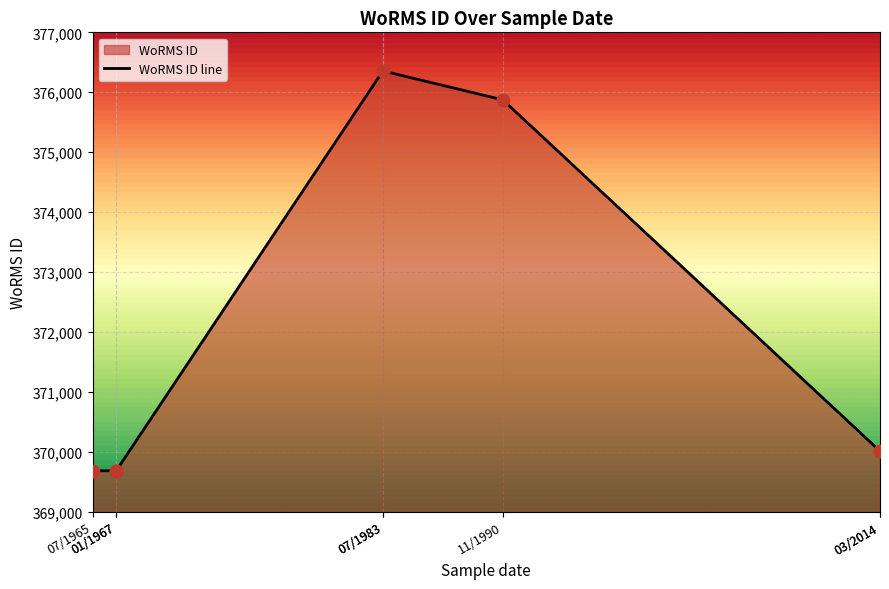

Between 03/2014 and 07/1983, which is larger?

07/1983